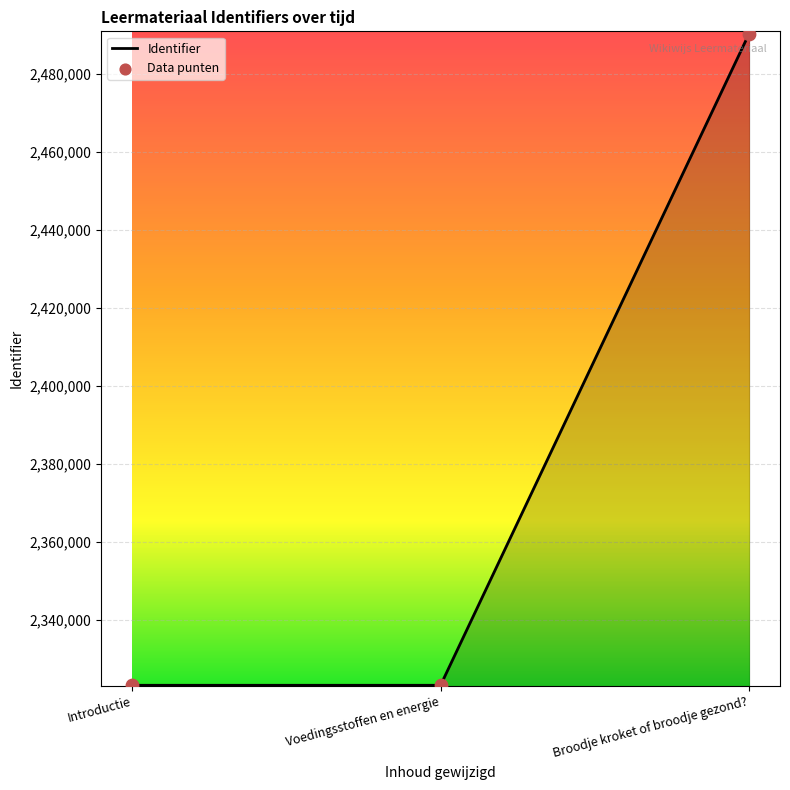

What is the change in value from Voedingsstoffen en energie to Broodje kroket of broodje gezond??

+167209